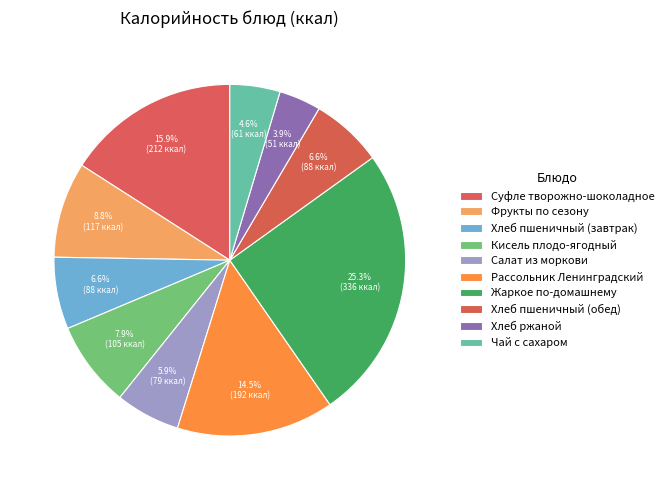

To the nearest percent, what percentage of the pie is Хлеб пшеничный (завтрак)?

7%